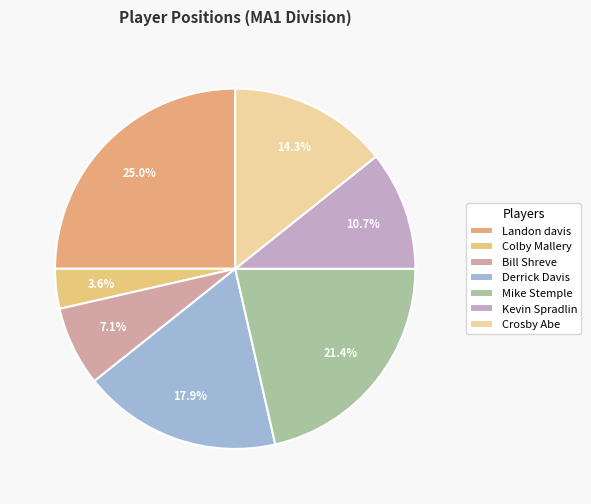

Which has a higher value, Landon davis or Colby Mallery?

Landon davis